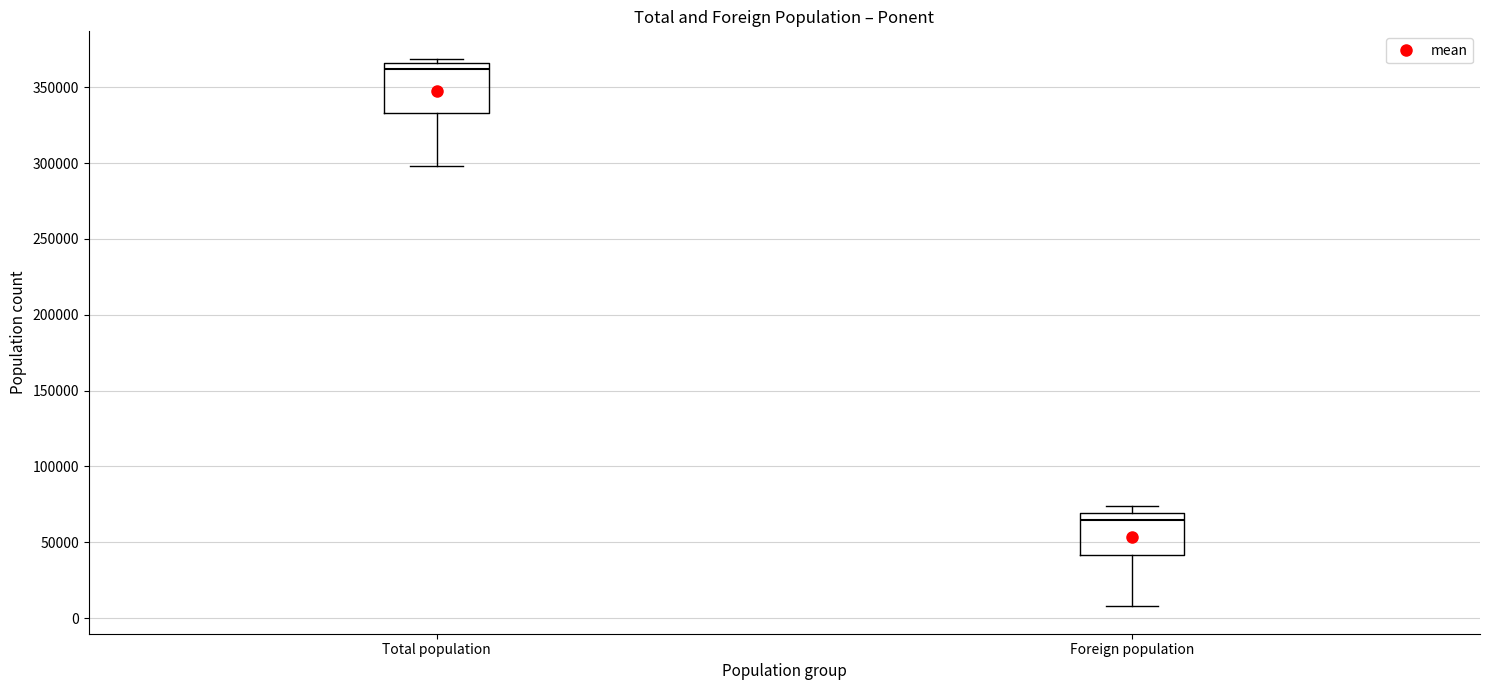

Where does the median line of the box for Foreign population sit on the y-axis? The values are not printed on the chart, so give them approximately, as read against the axis.

65000